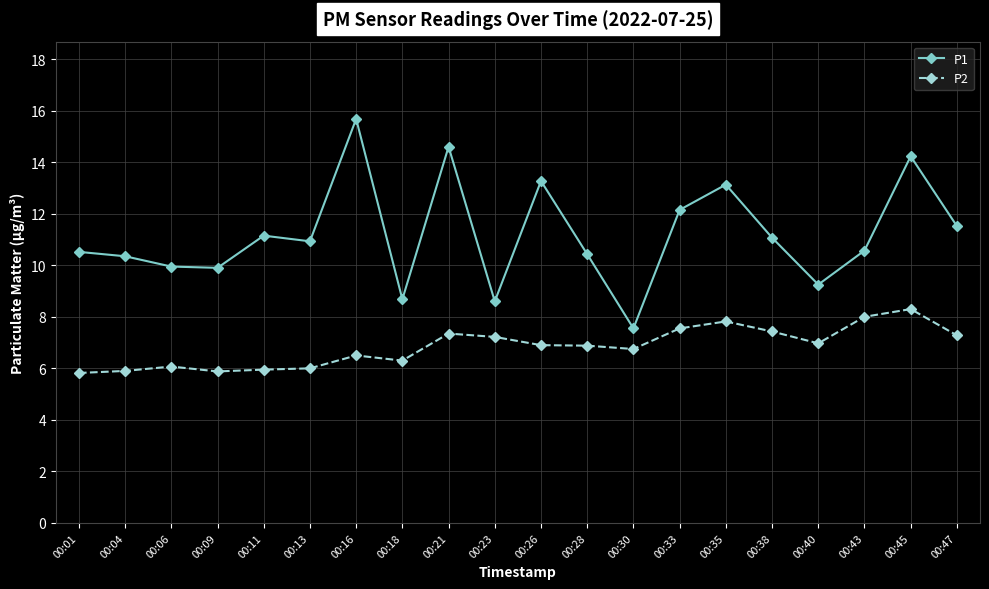

Does the chart have visible grid lines?

Yes